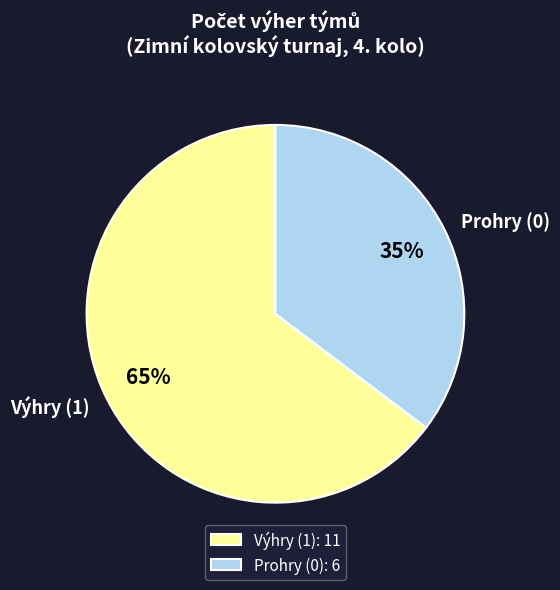

To the nearest percent, what is the combined percentage of Prohry (0) and Výhry (1)?

100%